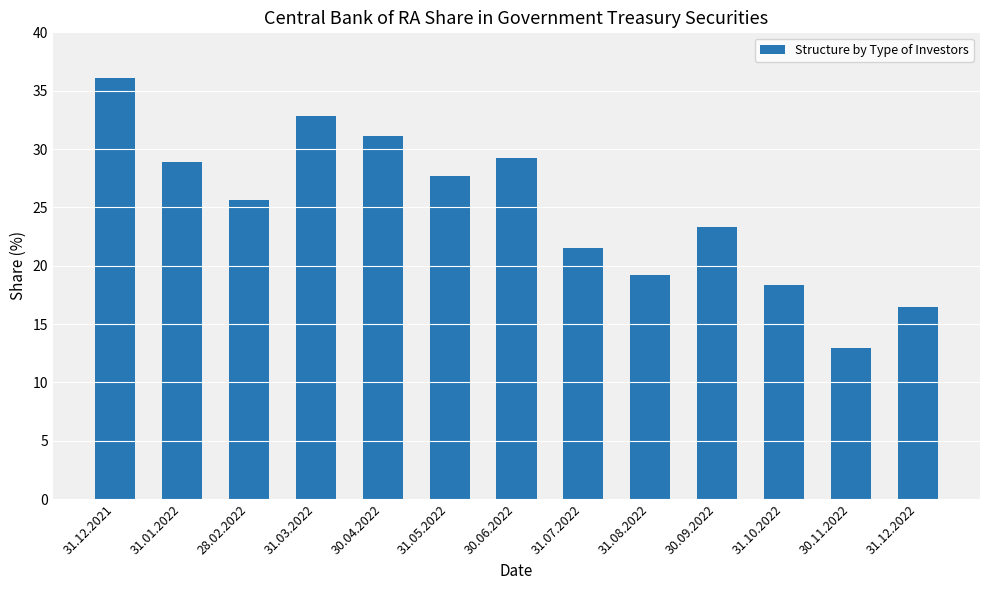

What is the label of the 8th bar from the right?

31.05.2022